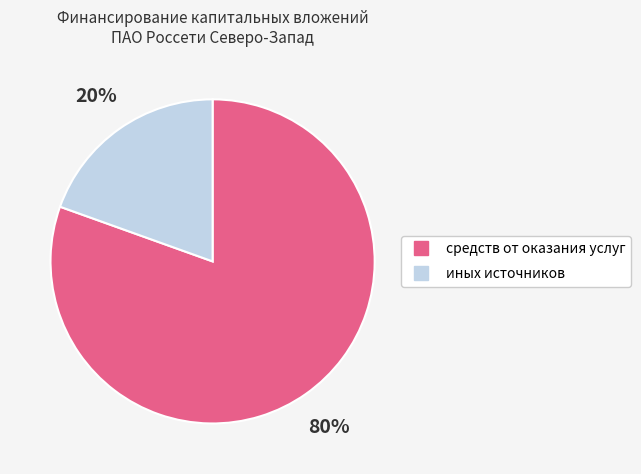

How many segments does this pie chart have?

2